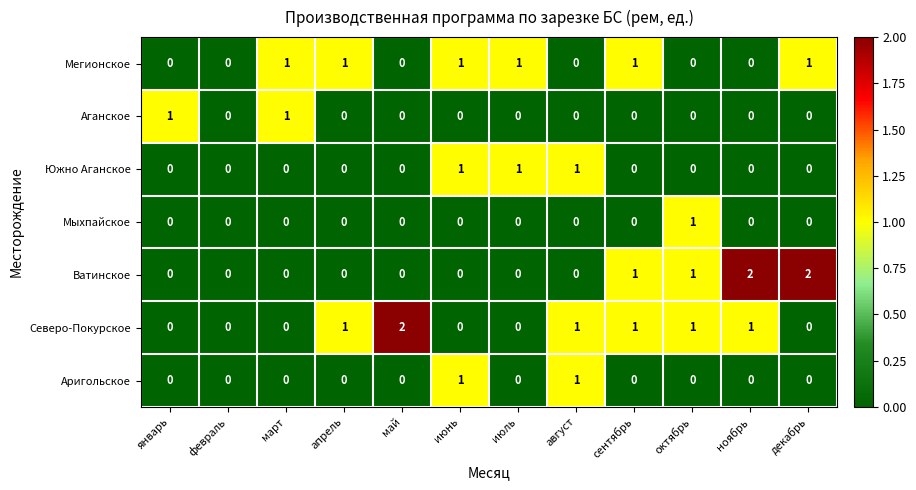

How many data points in Мыхпайское are above 0?

1